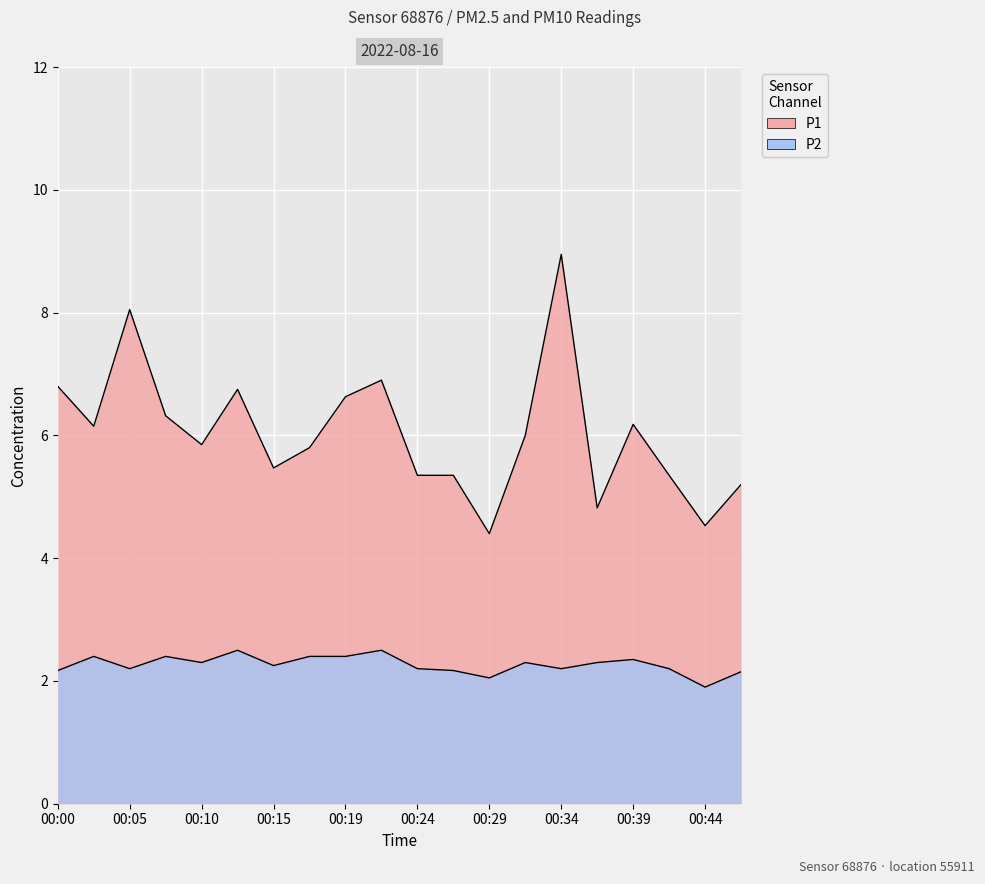

Which series has the largest range (max minus min)?

P1